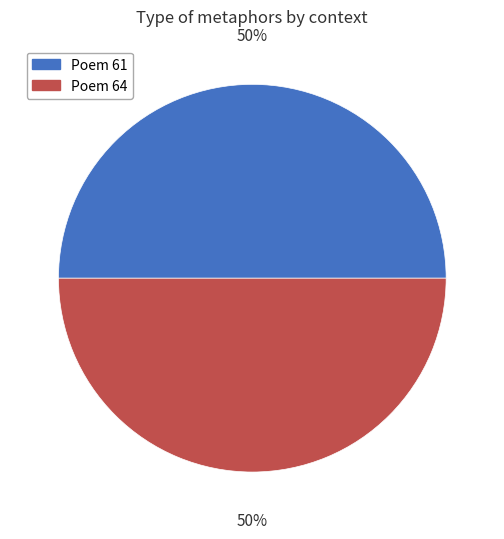

The Poem 64 slice represents 50% of the pie. True or false?

True